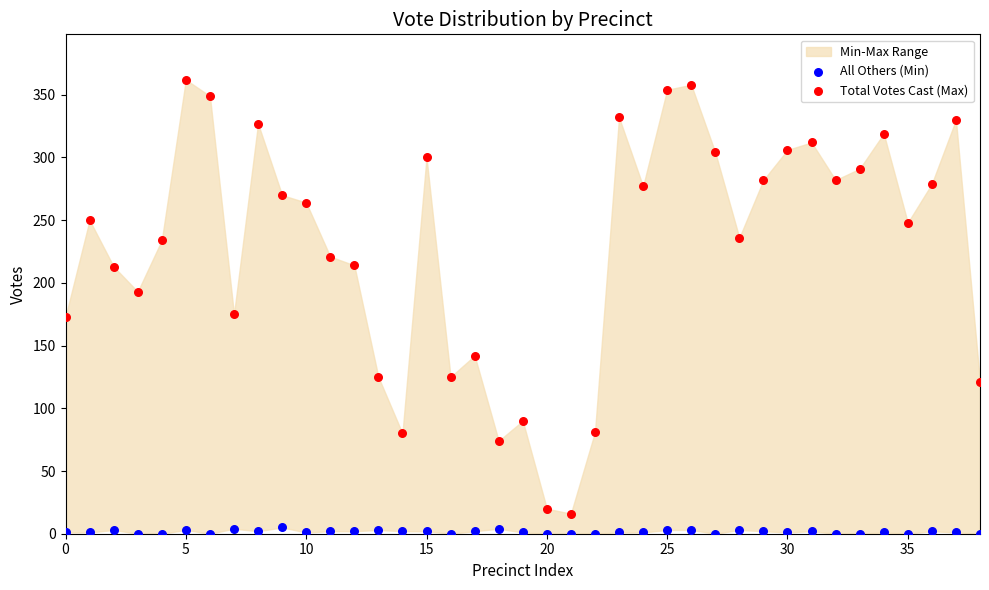

Which series has the largest Y range (max minus min)?

Total Votes Cast (Max)